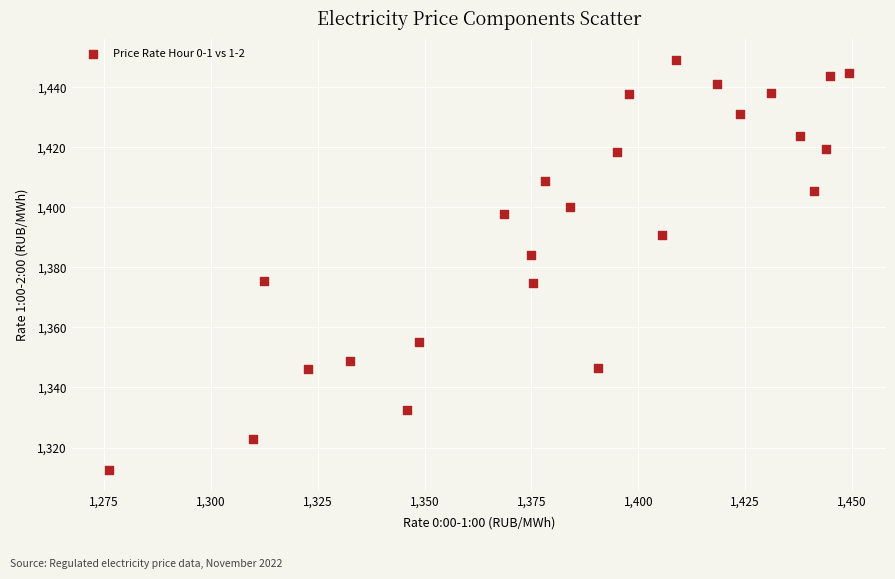

What is the range of X values (max minus min)?

173.1